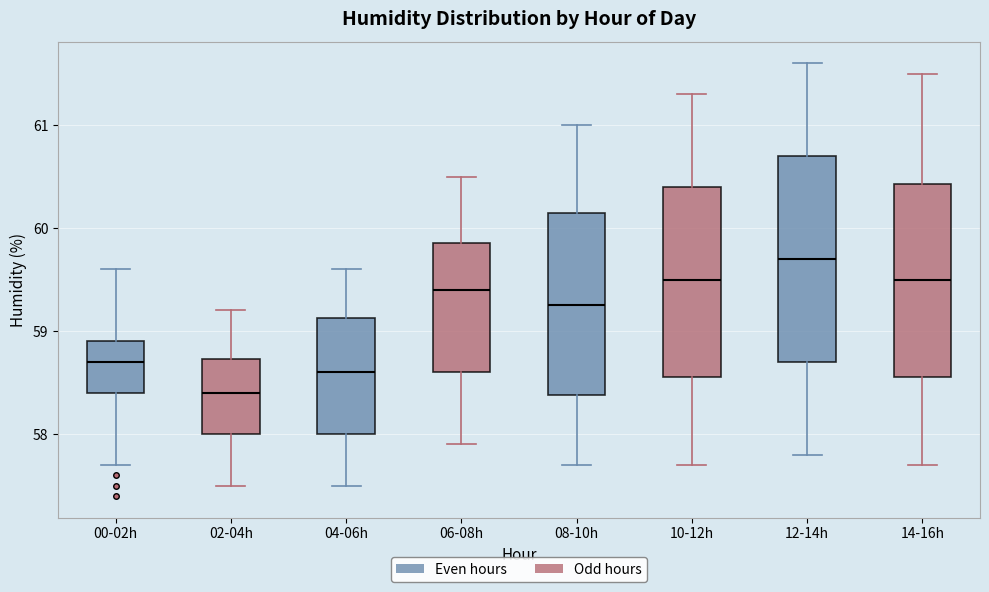

Which box has the lowest median line?

02-04h